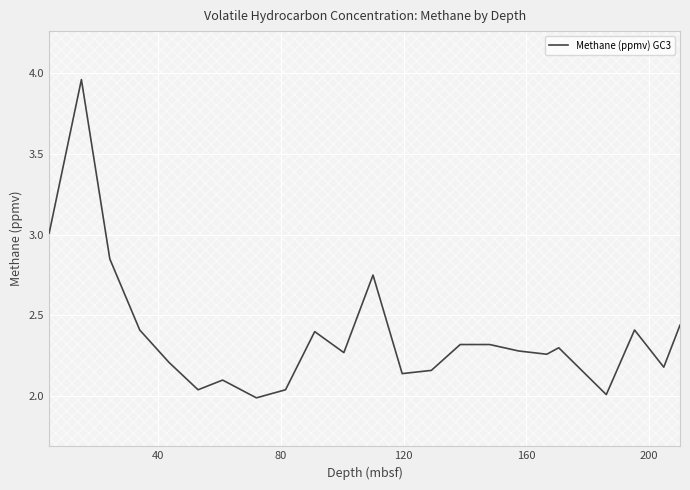

Count the number of values greater than 2.

22